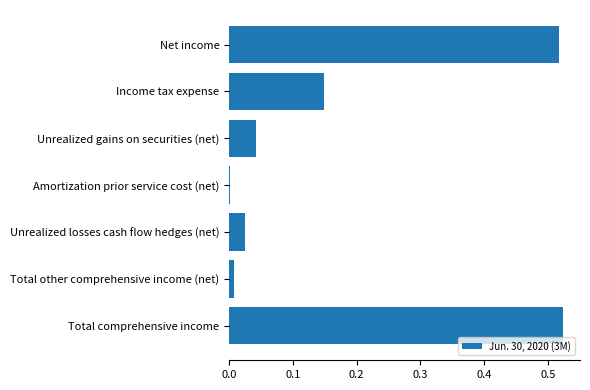

Which category has the highest value across all series?

Total comprehensive income